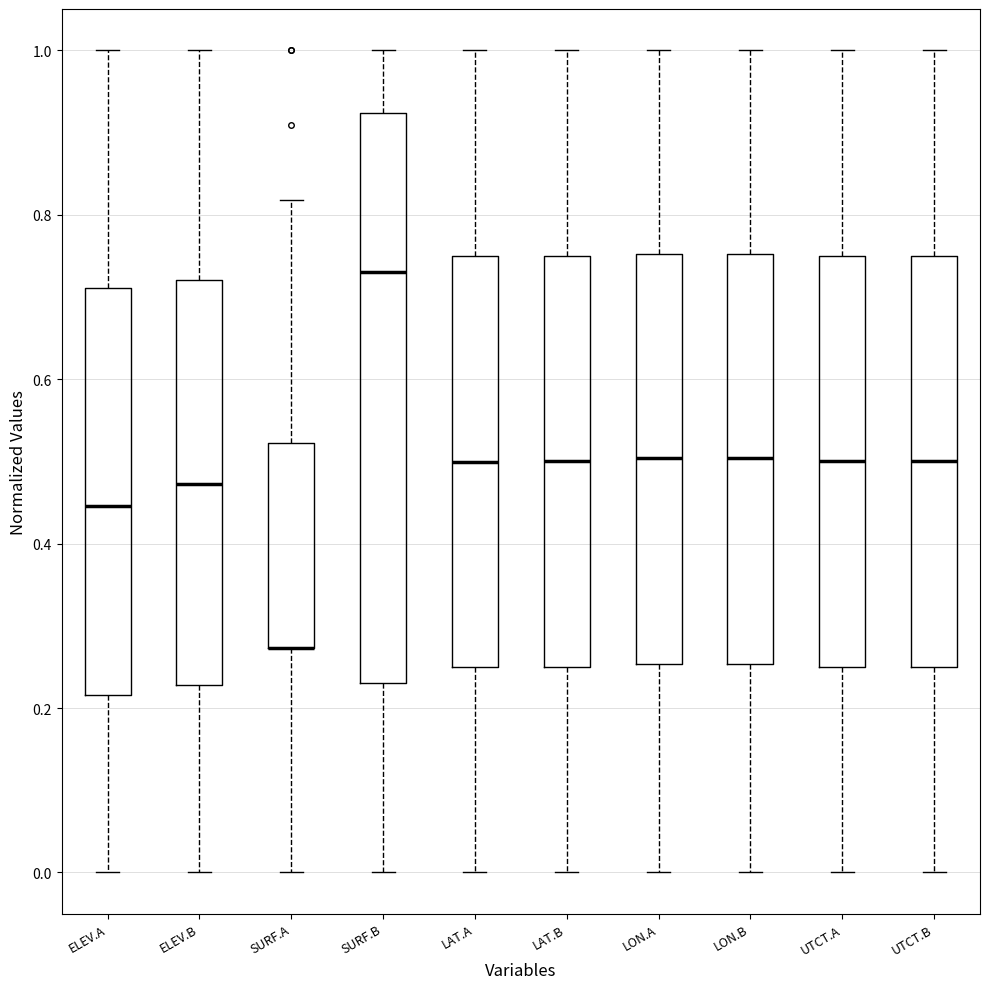

Reading left to right, read every box against the y-axis: the position of its median line, the range the box covers, and the ends of its whiskers. The values are not printed on the chart, so give them approximately, as read against the axis.

ELEV.A: median 0.44, box 0.22 to 0.72, whiskers 0.00 to 1.00
ELEV.B: median 0.48, box 0.22 to 0.72, whiskers 0.00 to 1.00
SURF.A: median 0.28 (drawn on the box's lower edge), box 0.28 to 0.52, whiskers 0.00 to 0.82
SURF.B: median 0.74, box 0.24 to 0.92, whiskers 0.00 to 1.00
LAT.A: median 0.50, box 0.24 to 0.74, whiskers 0.00 to 1.00
LAT.B: median 0.50, box 0.24 to 0.74, whiskers 0.00 to 1.00
LON.A: median 0.50, box 0.26 to 0.76, whiskers 0.00 to 1.00
LON.B: median 0.50, box 0.26 to 0.76, whiskers 0.00 to 1.00
UTCT.A: median 0.50, box 0.26 to 0.76, whiskers 0.00 to 1.00
UTCT.B: median 0.50, box 0.26 to 0.76, whiskers 0.00 to 1.00